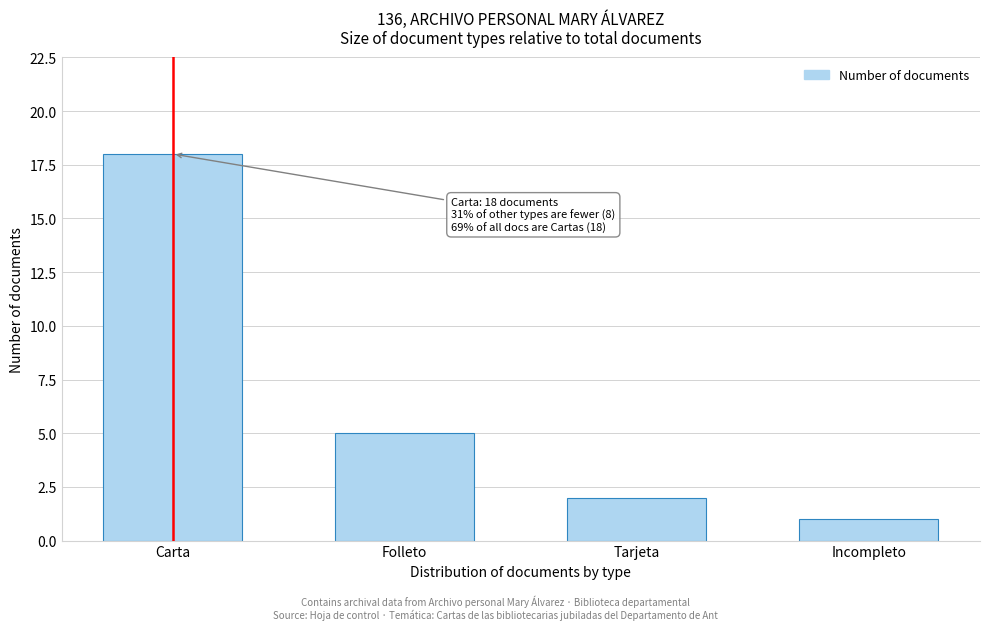

Reading left to right, what are all the values shown in this chart?

18	5	2	1